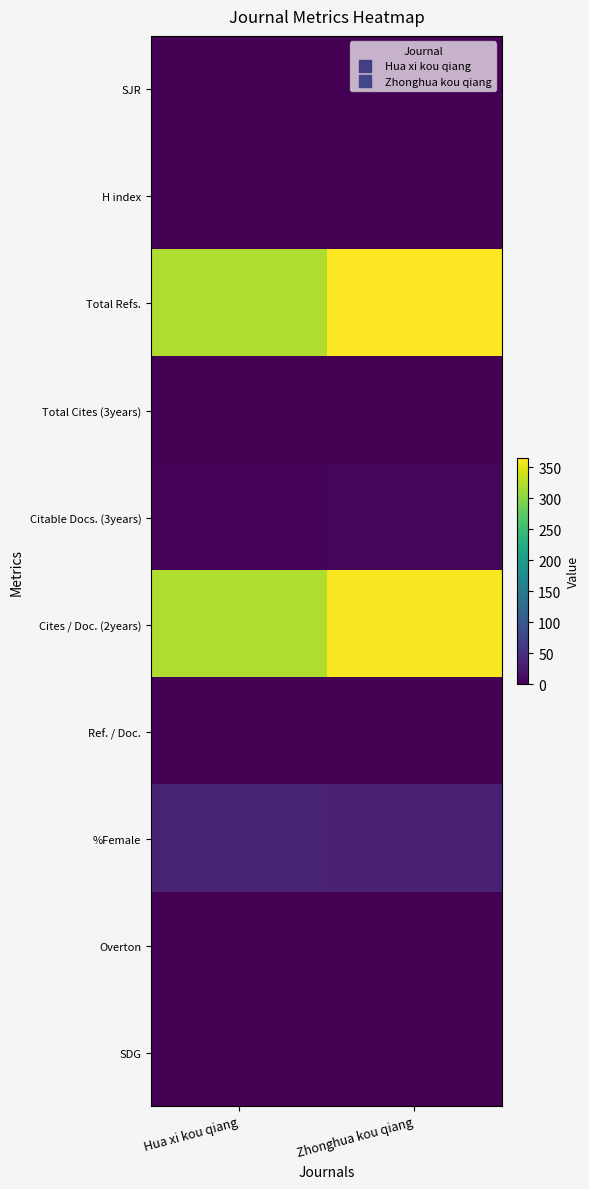

Reading left to right, what are all the values shown in this chart?

SJR: Hua xi kou qiang=0.0	Zhonghua kou qiang=0.0
H index: Hua xi kou qiang=0.0	Zhonghua kou qiang=0.0
Total Refs.: Hua xi kou qiang=321.0	Zhonghua kou qiang=365.0
Total Cites (3years): Hua xi kou qiang=0.0	Zhonghua kou qiang=0.0
Citable Docs. (3years): Hua xi kou qiang=3.0	Zhonghua kou qiang=6.0
Cites / Doc. (2years): Hua xi kou qiang=321.0	Zhonghua kou qiang=362.0
Ref. / Doc.: Hua xi kou qiang=0.0	Zhonghua kou qiang=0.0
%Female: Hua xi kou qiang=36.4	Zhonghua kou qiang=33.2
Overton: Hua xi kou qiang=0.0	Zhonghua kou qiang=0.0
SDG: Hua xi kou qiang=0.0	Zhonghua kou qiang=0.0